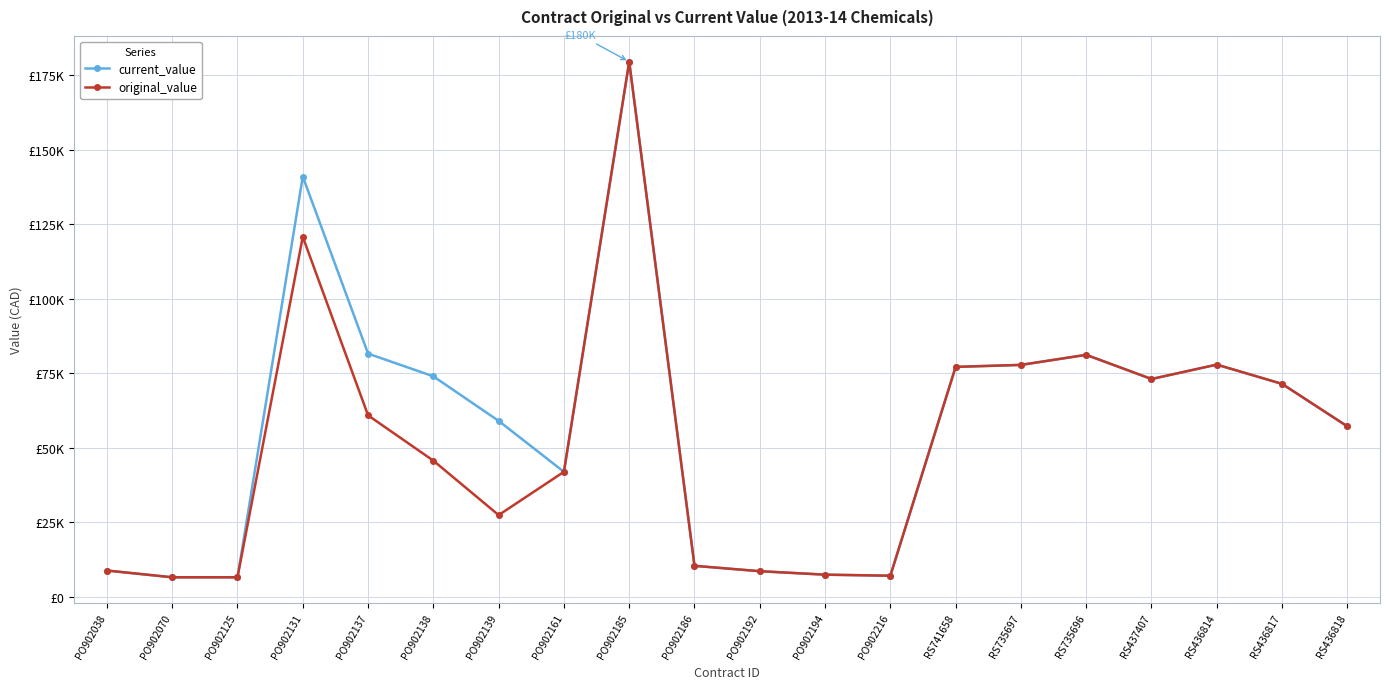

Reading left to right, what are all the values shown in this chart?

current_value: 8760.0	6491.3	6491.3	141045.1	81592.3	73965.7	59010.9	41905.3	179600.0	10340.0	8534.0	7375.0	7017.2	77138.8	77805.6	81184.1	73065.3	77903.4	71432.2	57164.2
original_value: 8760.0	6491.3	6491.3	120813.0	60859.8	45654.3	27376.2	41905.3	179600.0	10340.0	8534.0	7375.0	7017.2	77138.8	77805.6	81184.1	73065.3	77903.4	71432.2	57164.2